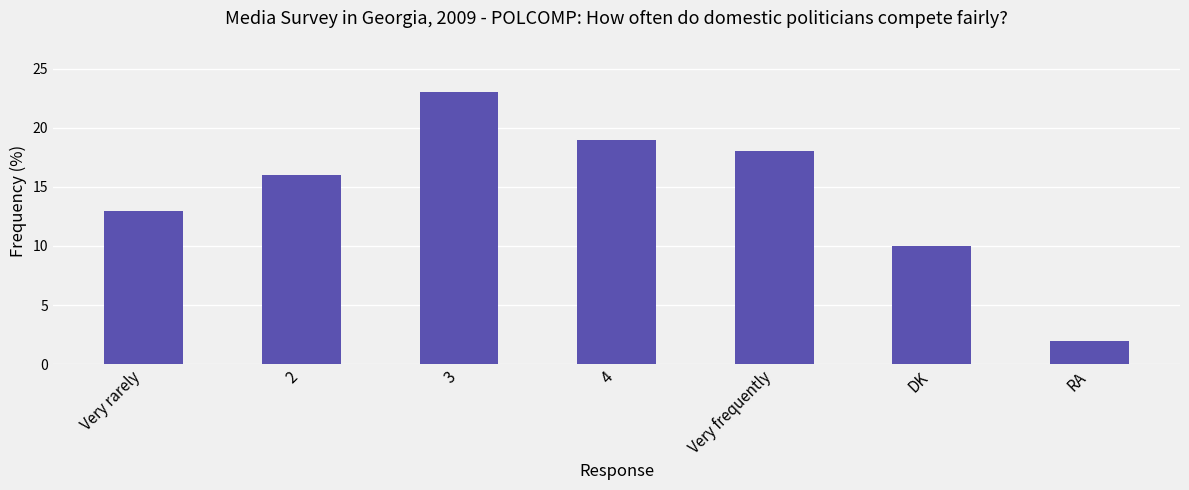

What is the value of the 3rd bar from the left?

23